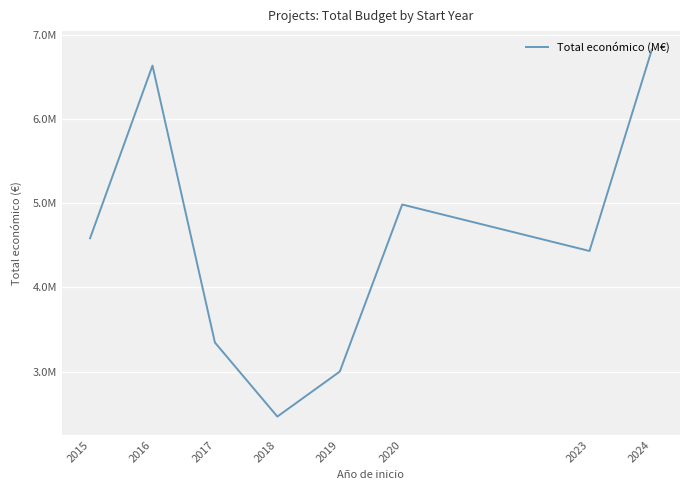

List the labels in order of value, smallest first.

2018, 2019, 2017, 2023, 2015, 2020, 2016, 2024